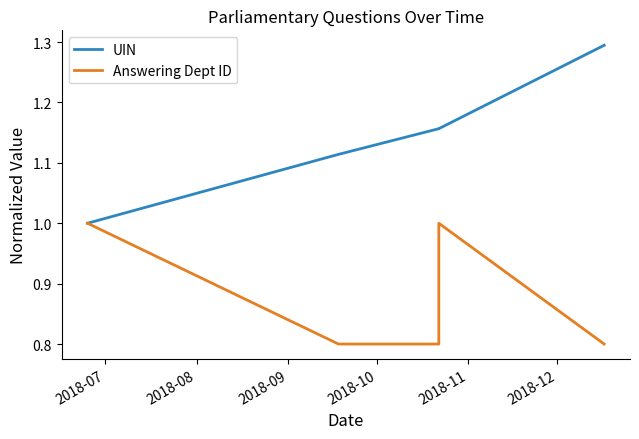

How many data points does each series have?

5